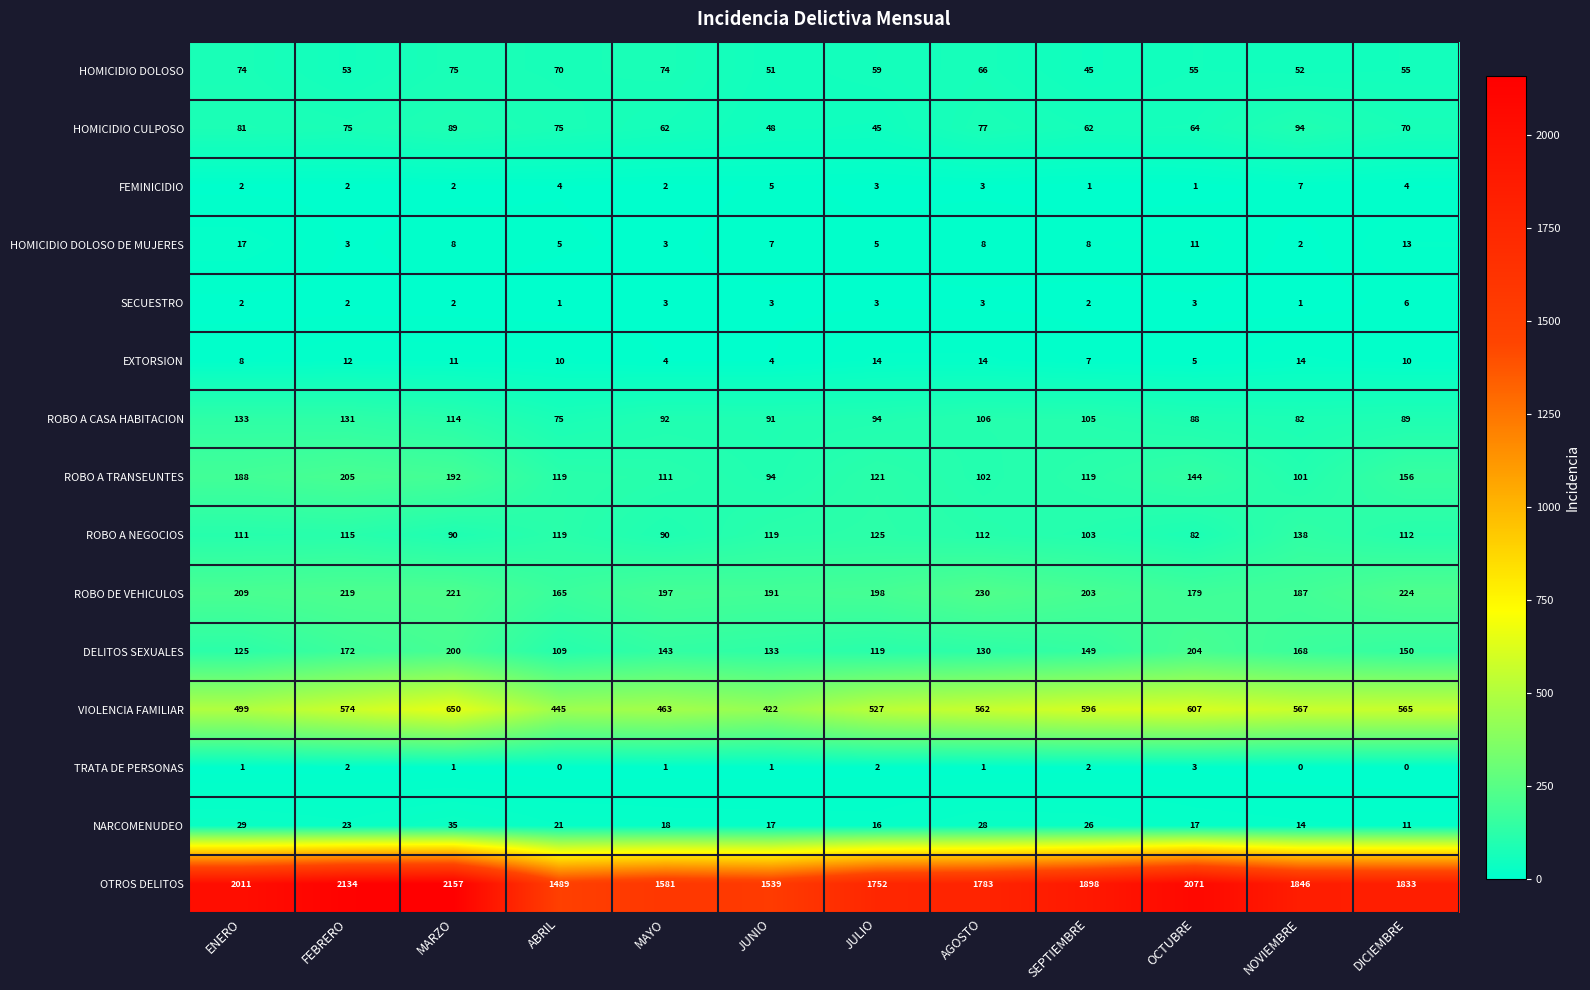

Which category has the highest value in the SECUESTRO series?

DICIEMBRE